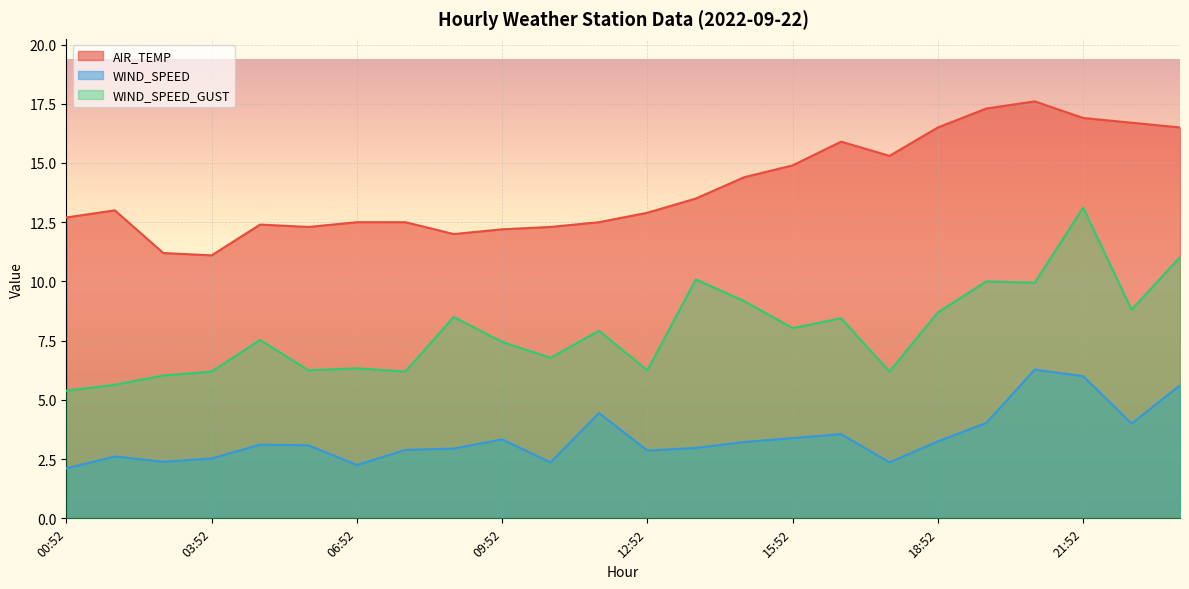

What is the sum of all AIR_TEMP values?

335.1